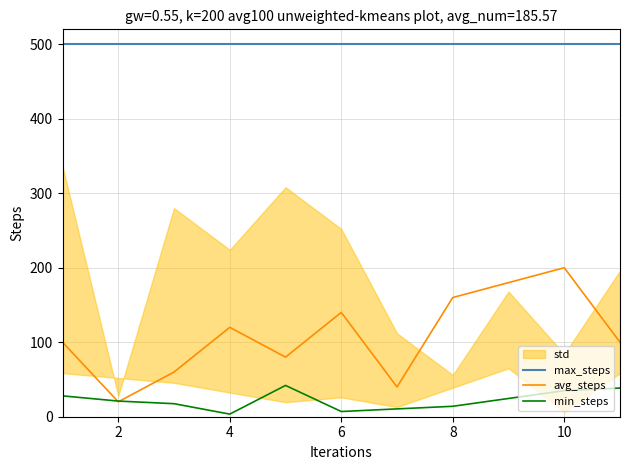

True or false: min_steps and max_steps intersect in this chart.

False